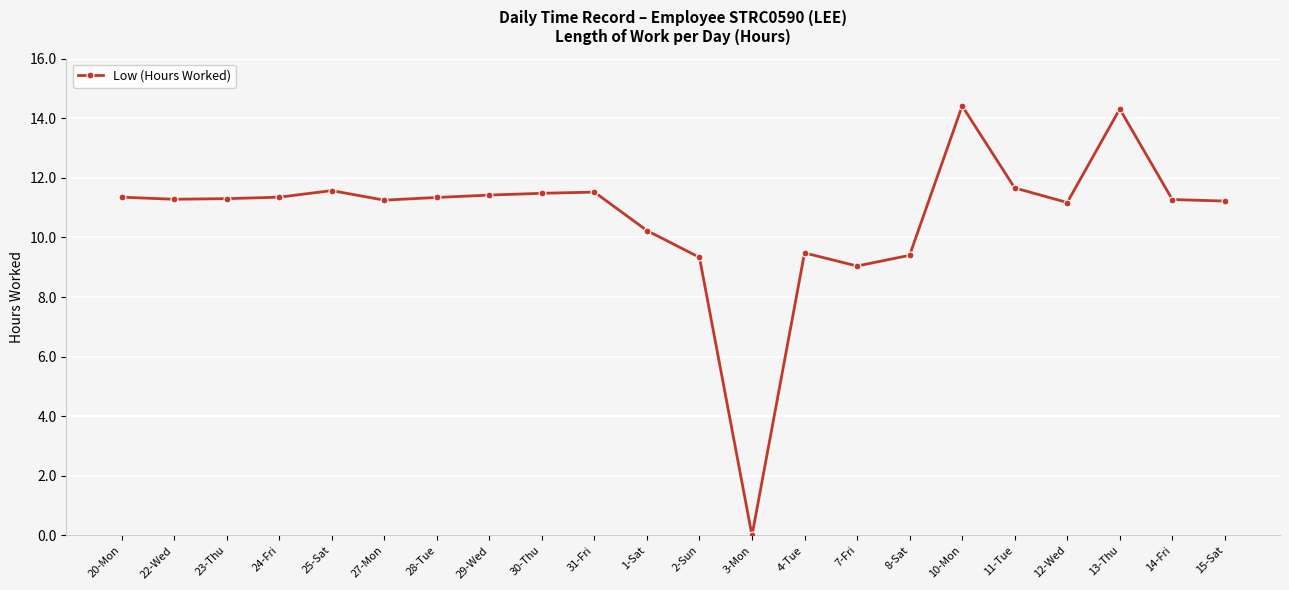

How many data points are less than 11?

6